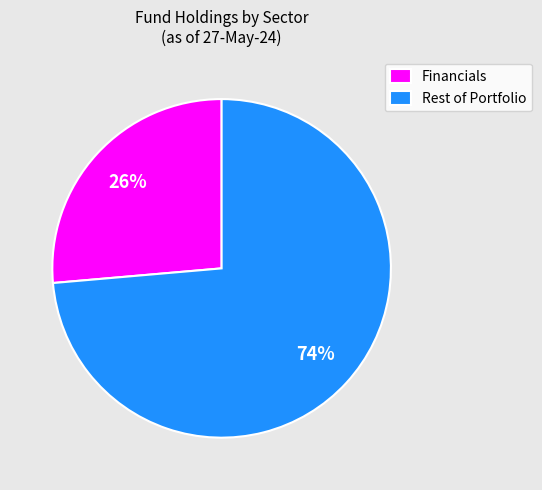

Is it true that Financials is 26% of the pie?

True